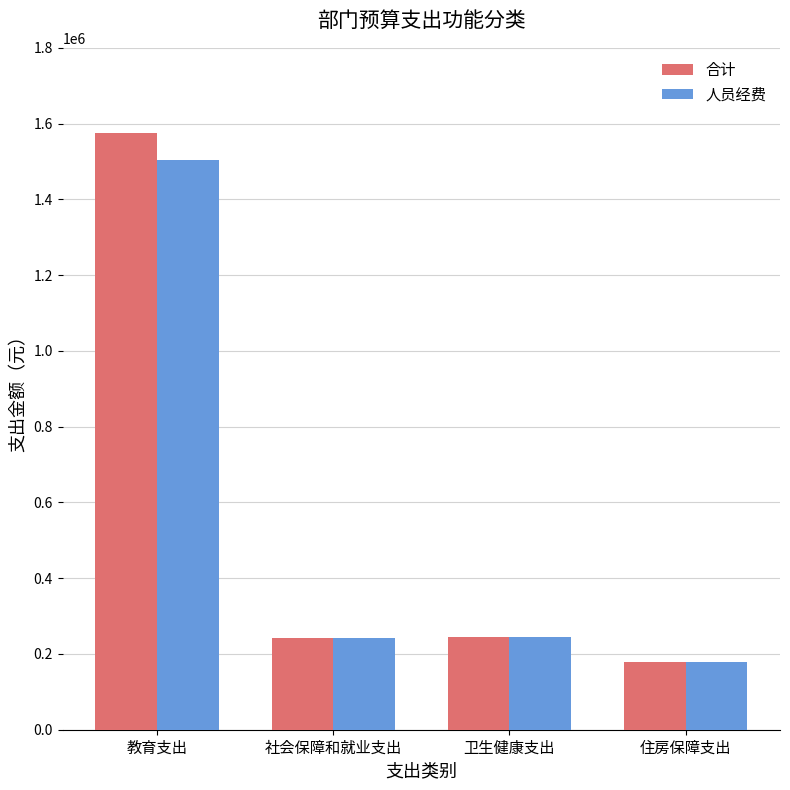

At how many categories does at least one series exceed 808364?

1